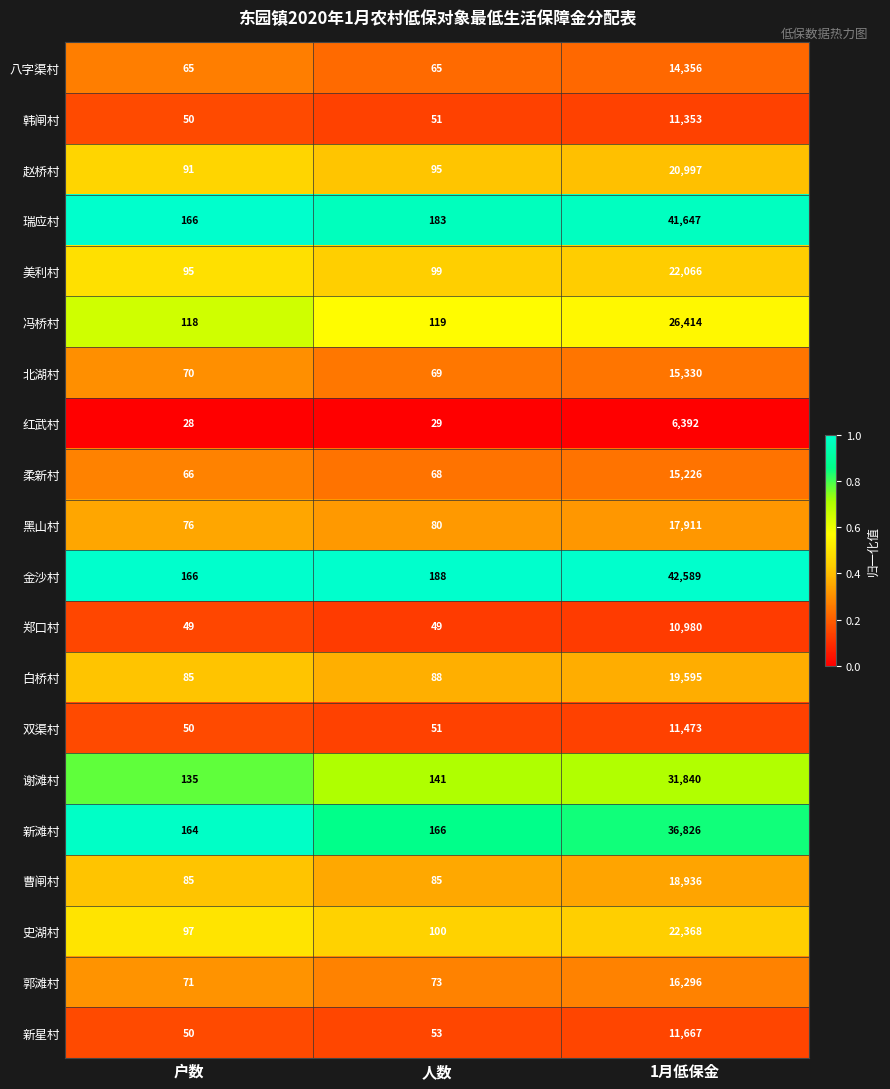

What is the maximum value shown in the chart?

42589